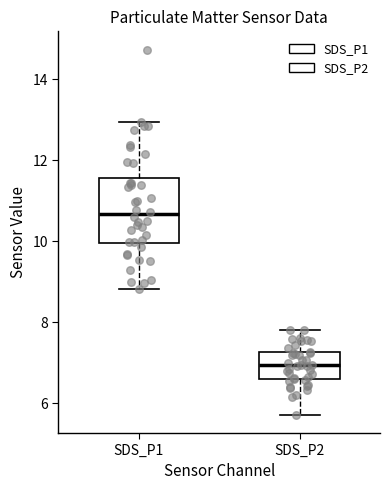

Where is the lower edge of the box for SDS_P2 on the y-axis? The values are not printed on the chart, so give them approximately, as read against the axis.

6.6